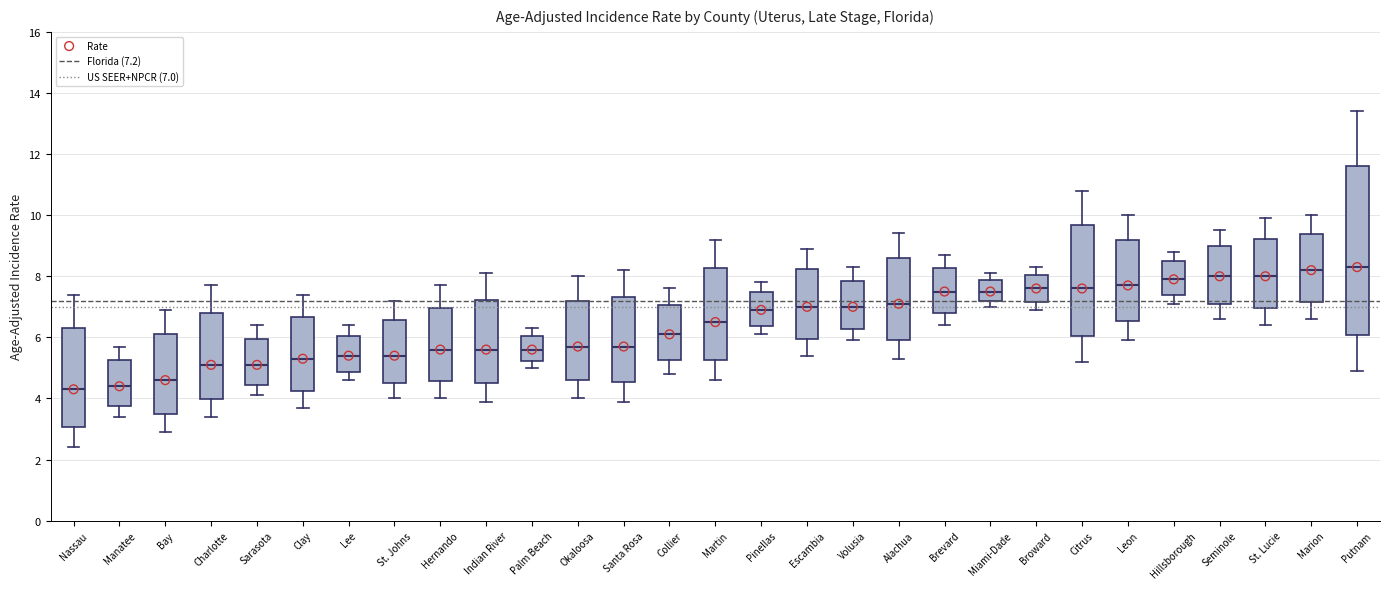

Where is the upper edge of the box for Seminole on the y-axis? The values are not printed on the chart, so give them approximately, as read against the axis.

9.0